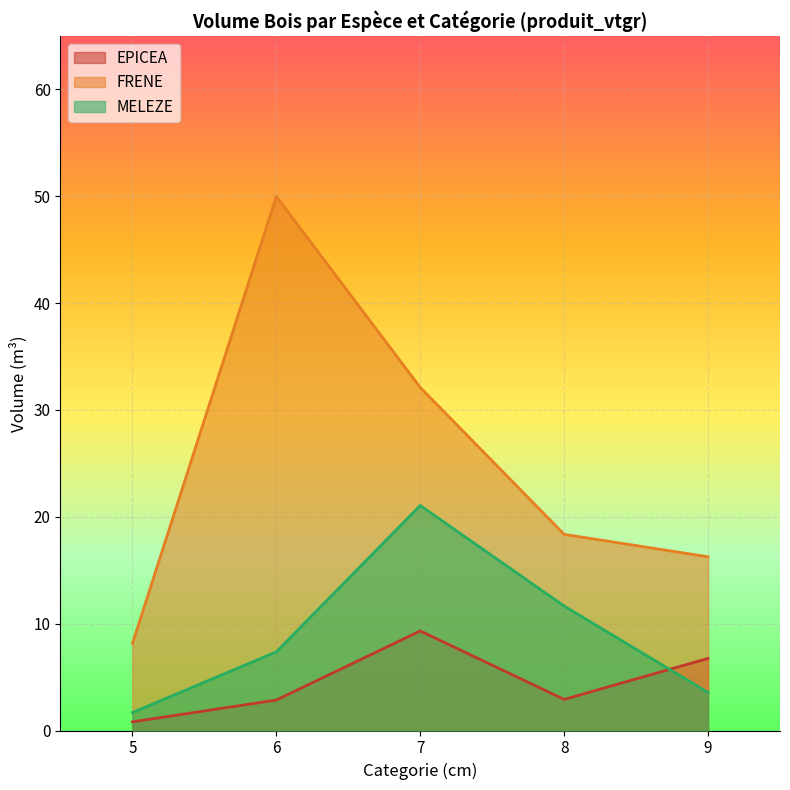

Which category has the lowest value in the produit_vtrh series?

5